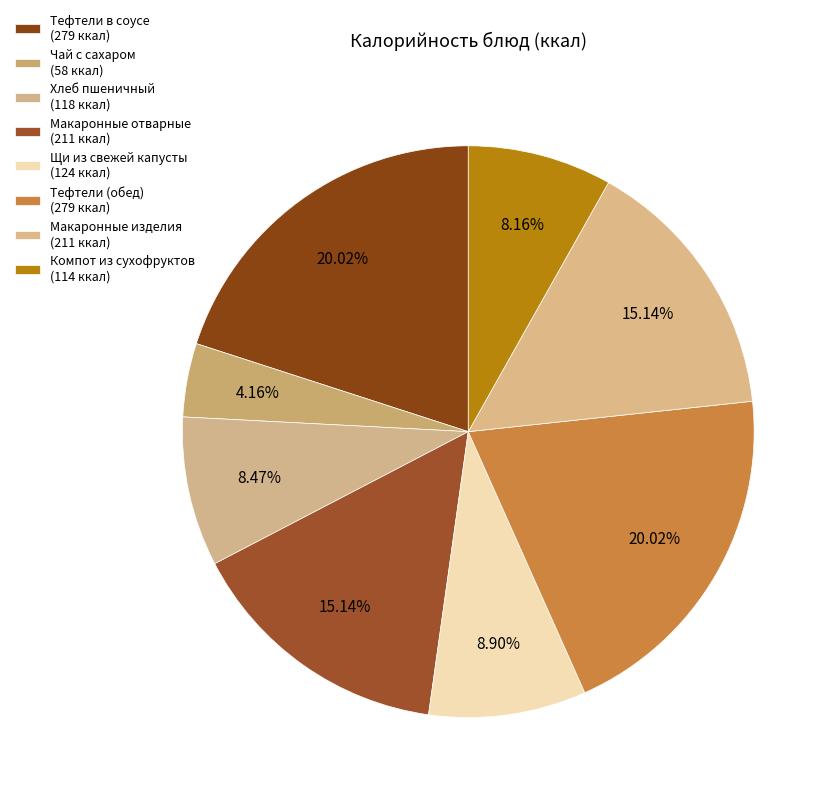

To the nearest percent, what is the combined percentage of Макаронные изделия and Тефтели (обед)?

35%